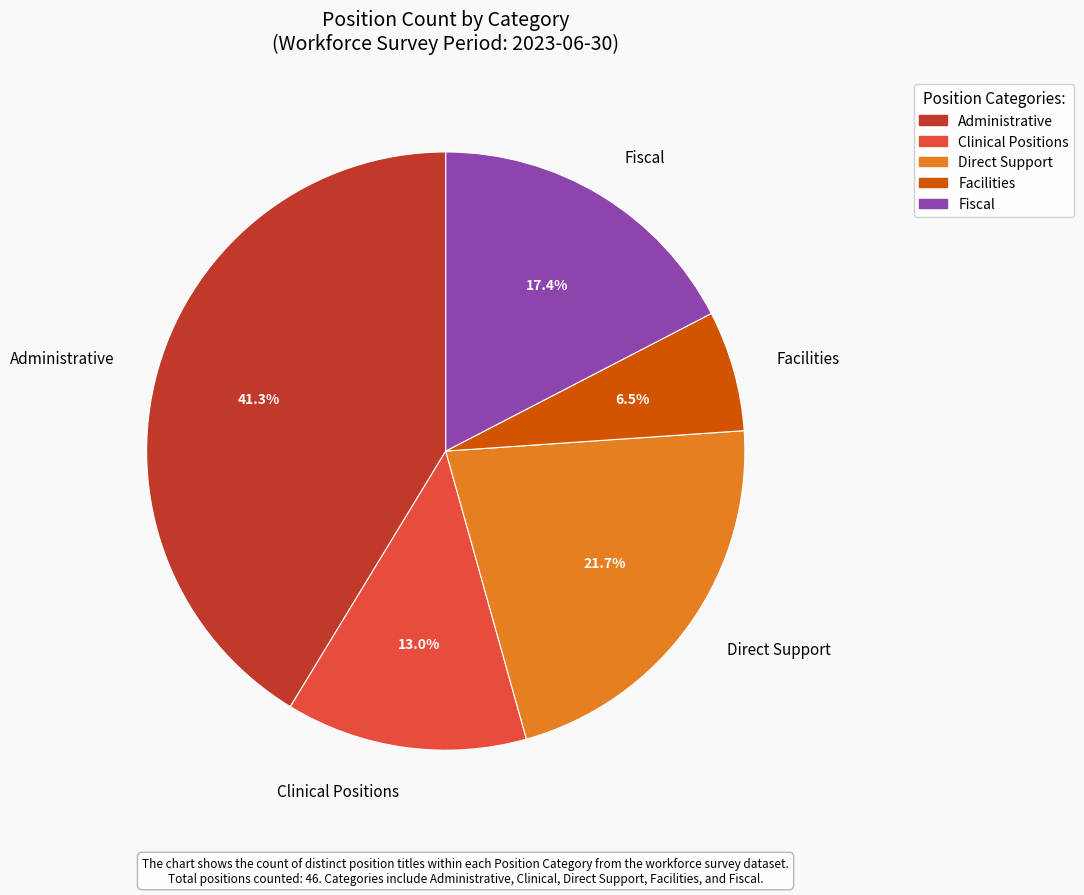

How many segments does this pie chart have?

5